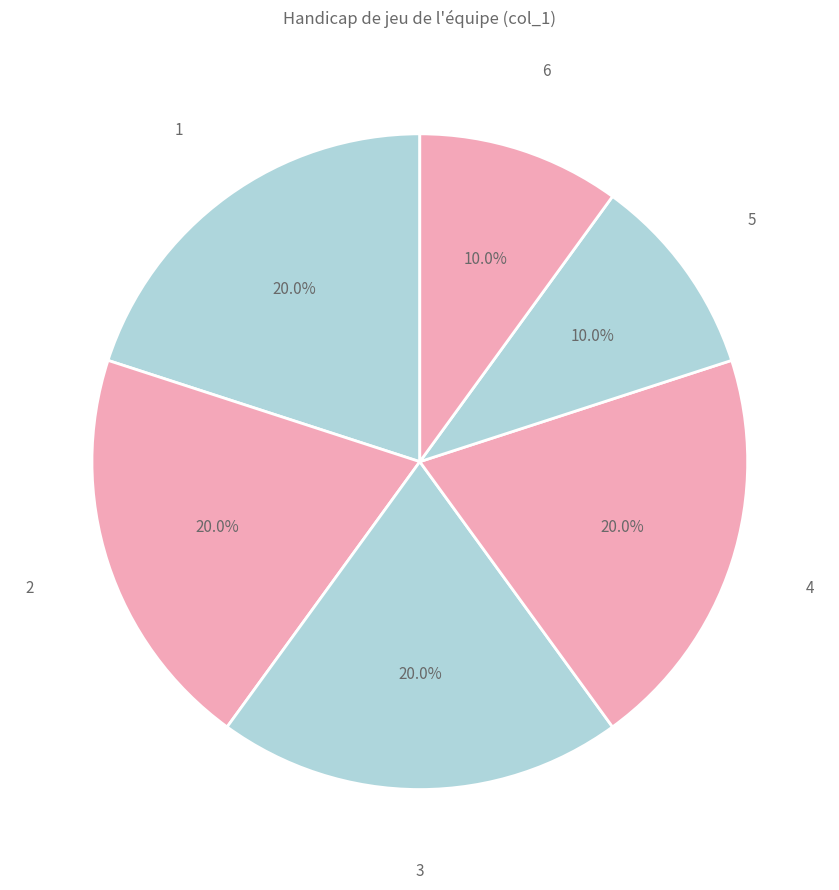

What percentage is the 6 slice, to the nearest percent?

10%